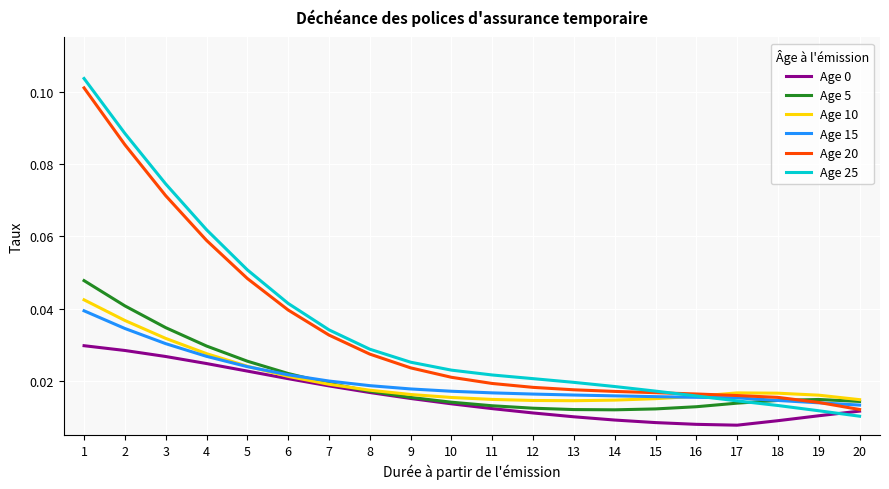

Which series has the widest spread of values?

Age 25